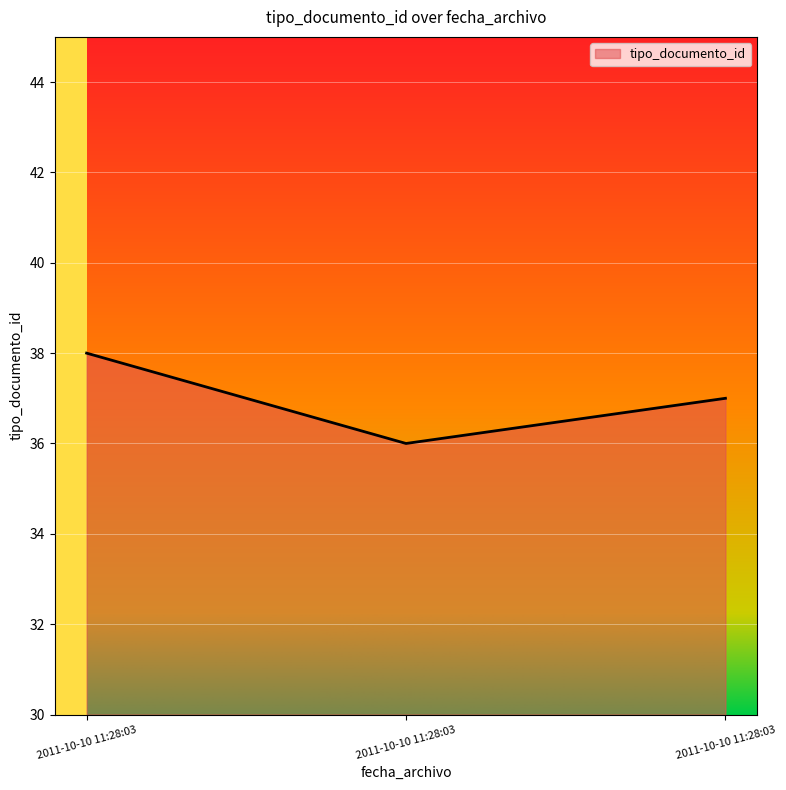

Does the chart display data point markers on the line(s)?

No